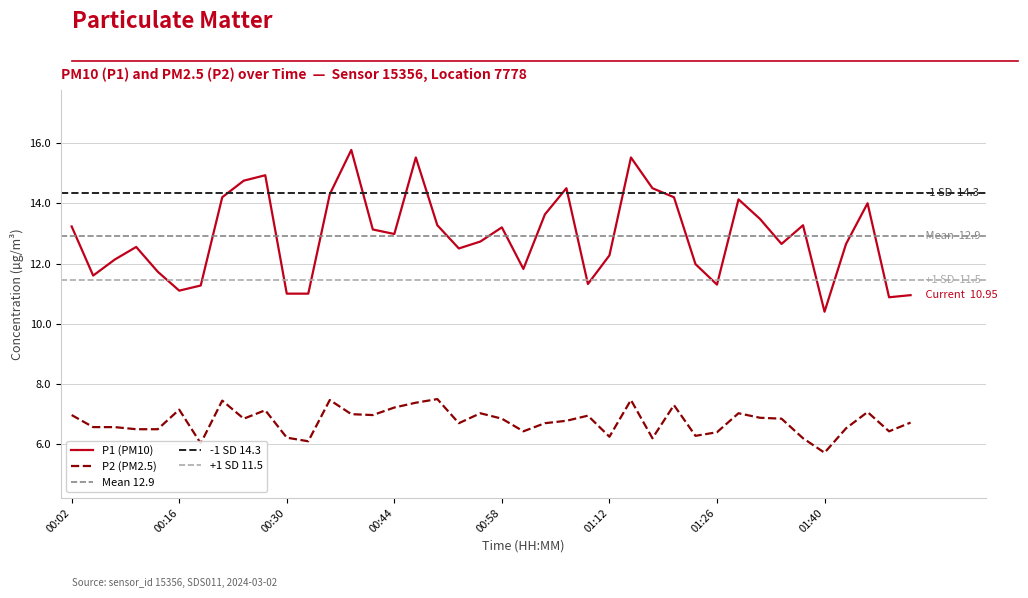

Which series has the widest spread of values?

P1